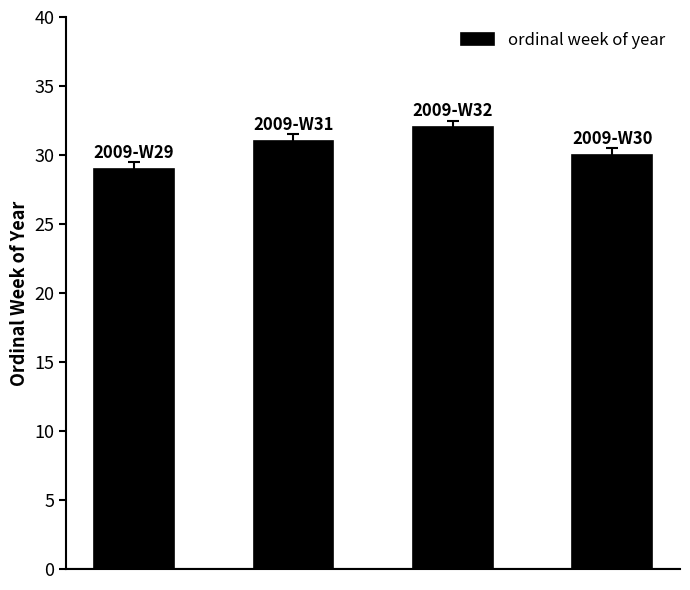

How many data points are less than 31?

2